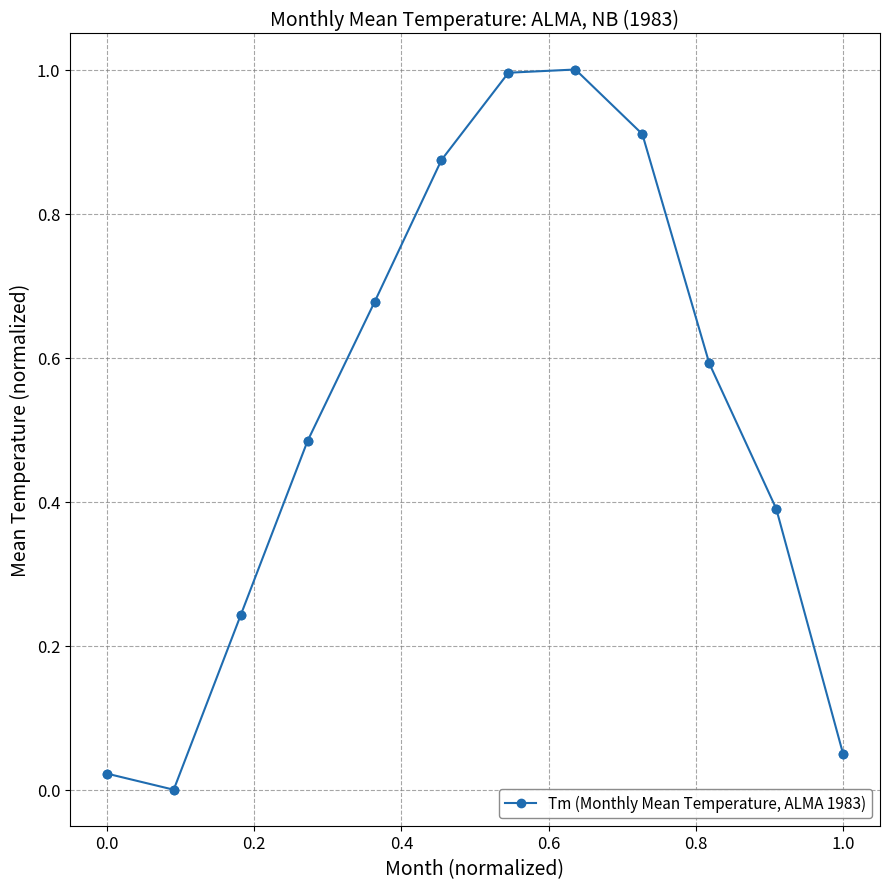

What is the value of the 11th point from the left?

0.4